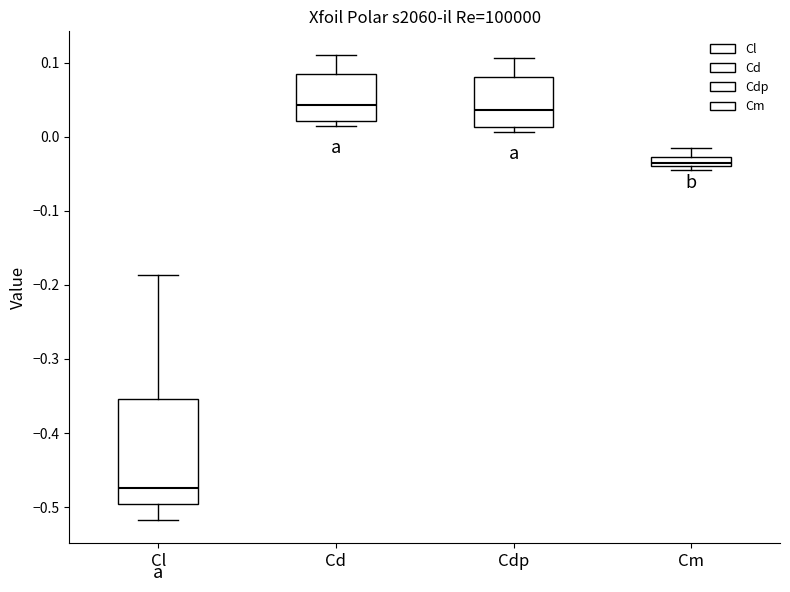

Which box is the tallest, from its lower edge to its upper edge?

Cl